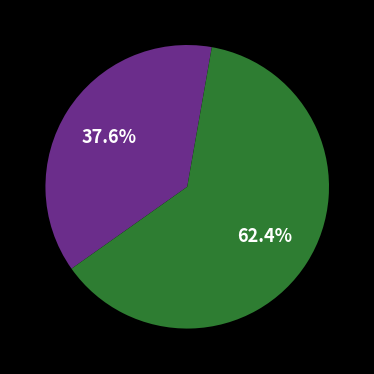

Is there a majority slice in this chart?

Yes